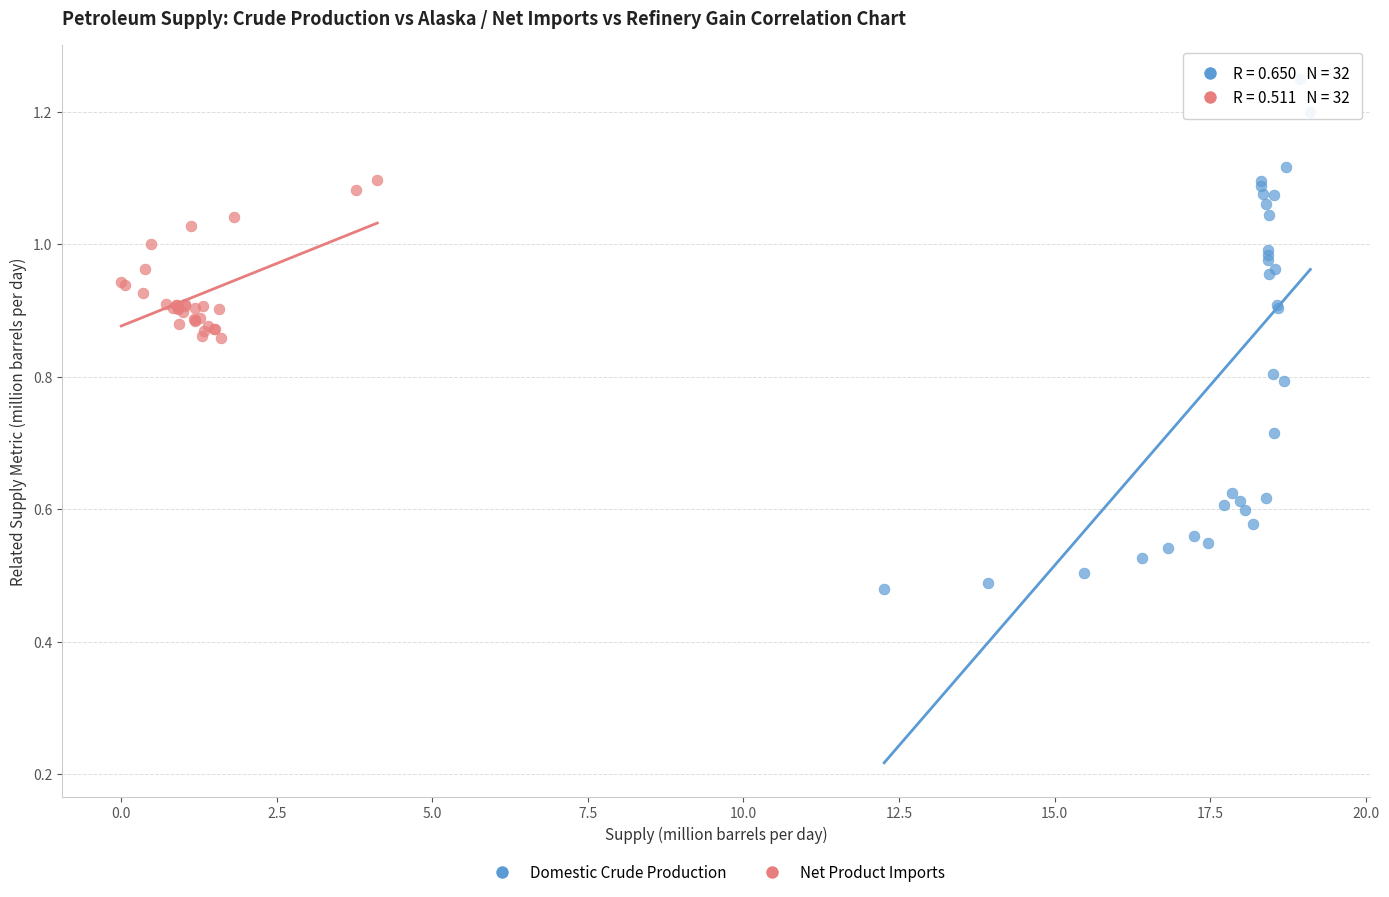

Which series contains the lowest Y value?

Domestic Crude Production